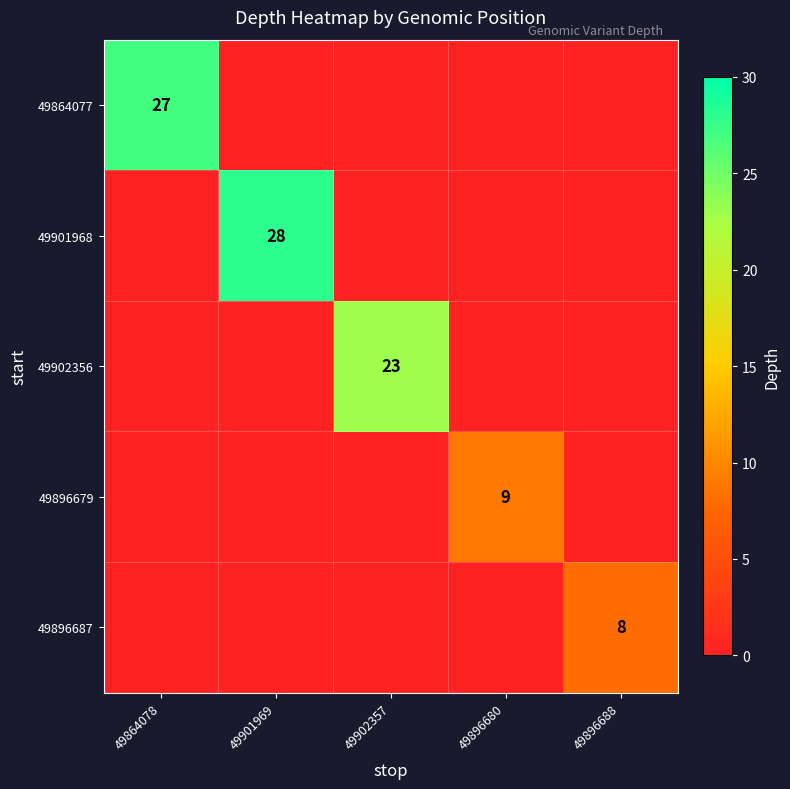

The 49896687 series shows 4 at 49896688. True or false?

False